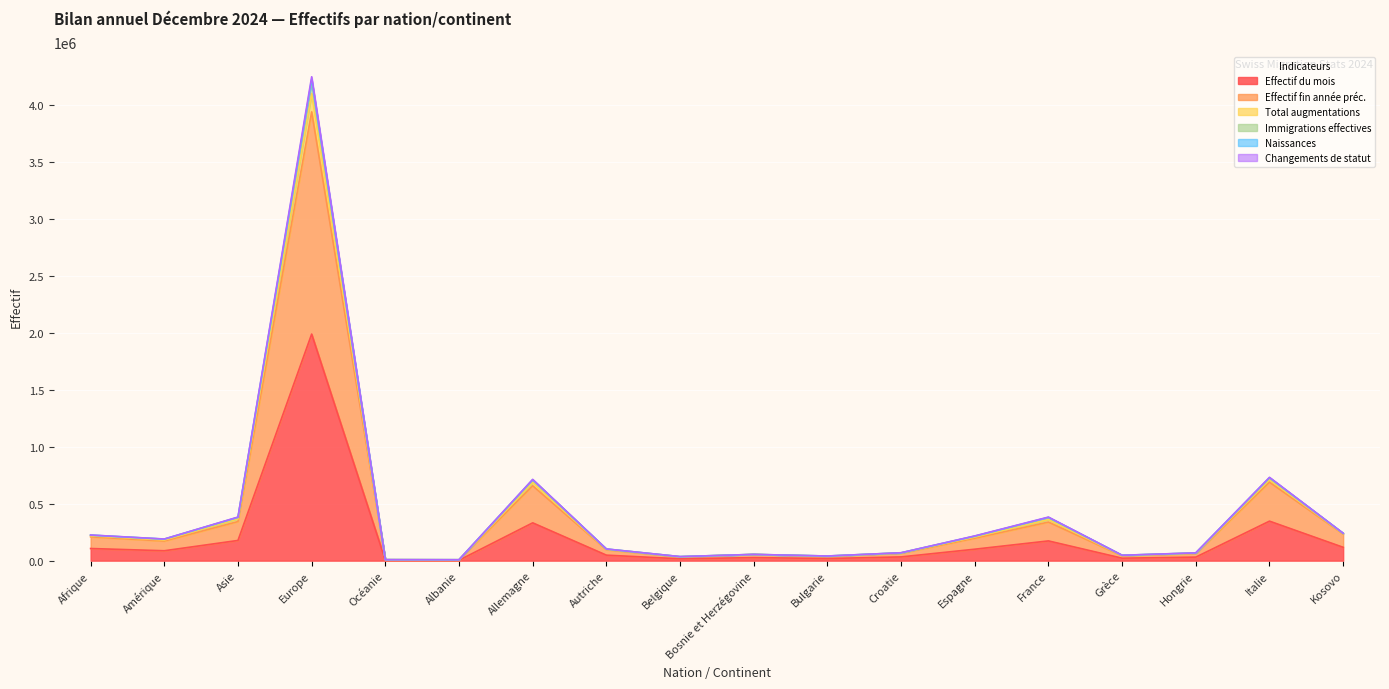

Which has a higher value, Italie or Afrique?

Italie